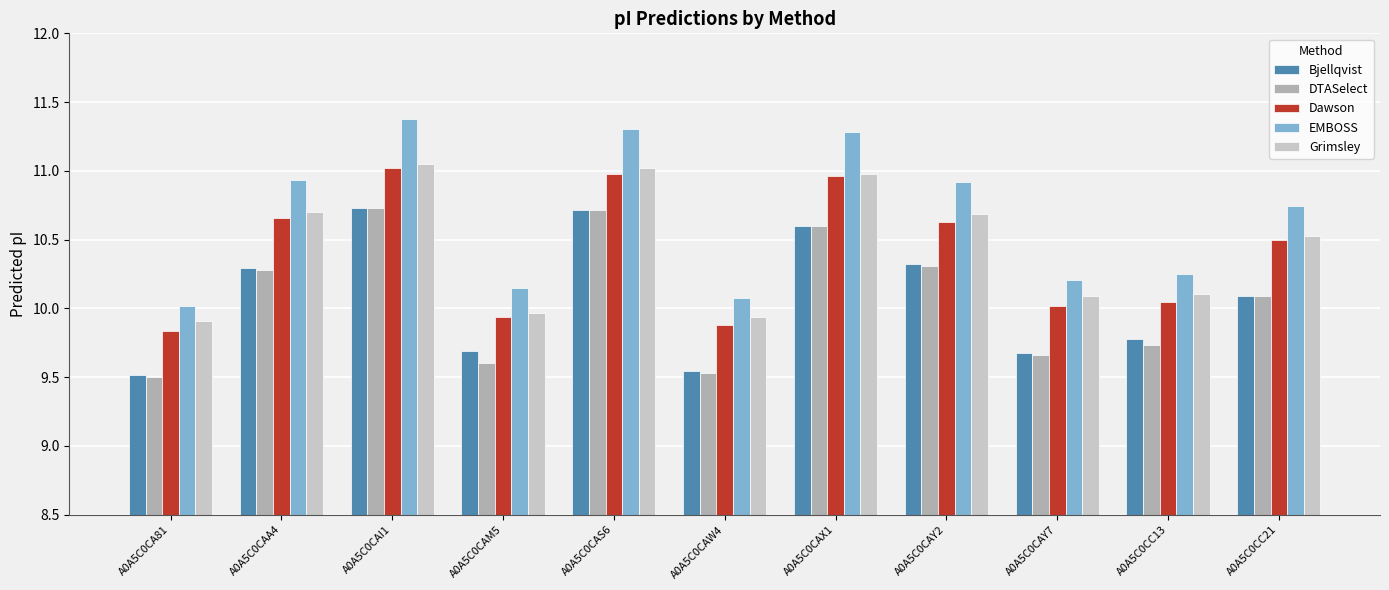

Between A0A5C0CAM5 and A0A5C0CC13, which series saw the biggest shift?

DTASelect